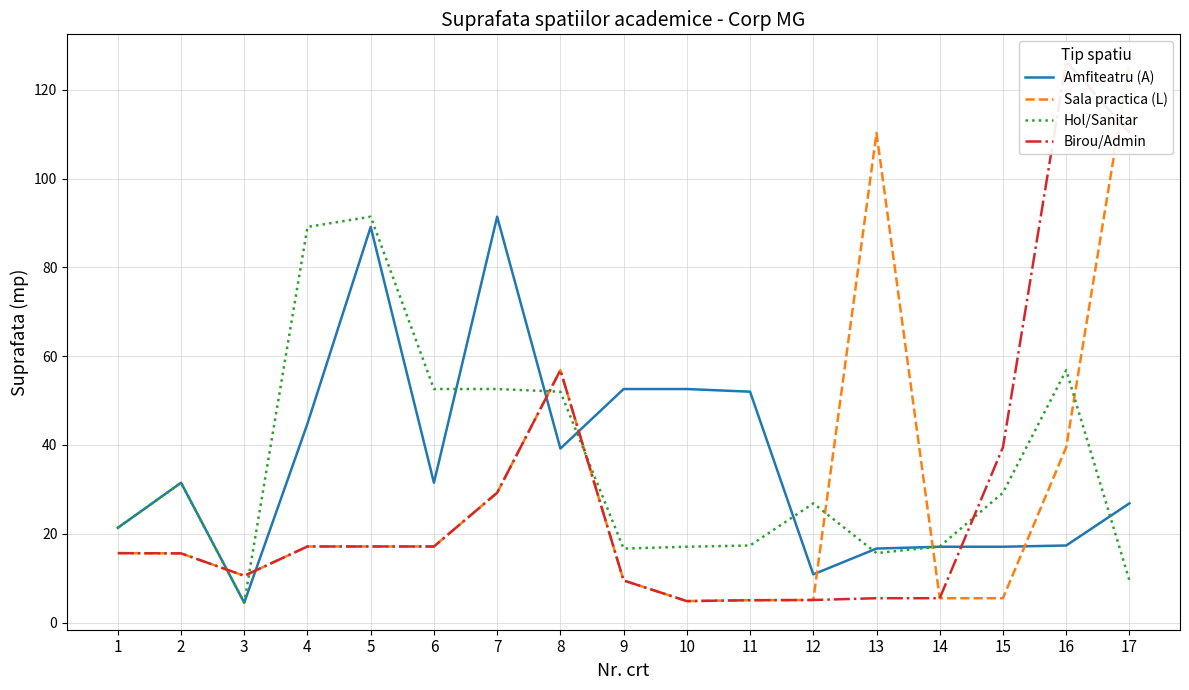

Reading left to right, list all the values displayed in this chart.

Amfiteatru (A): 21.4	31.5	4.5	44.8	89.1	31.5	91.4	39.2	52.6	52.6	52.0	10.9	16.7	17.1	17.1	17.4	26.9
Sala practica (L): 15.7	15.6	10.6	17.1	17.1	17.1	29.2	56.9	9.5	4.8	5.0	5.1	110.2	5.5	5.5	39.5	126.4
Hol/Sanitar: 21.4	31.5	4.5	89.1	91.4	52.6	52.6	52.0	16.7	17.1	17.4	26.9	15.7	17.1	29.2	56.9	9.5
Birou/Admin: 15.7	15.6	10.6	17.1	17.1	17.1	29.2	56.9	9.5	4.8	5.0	5.1	5.5	5.5	39.5	126.4	110.2